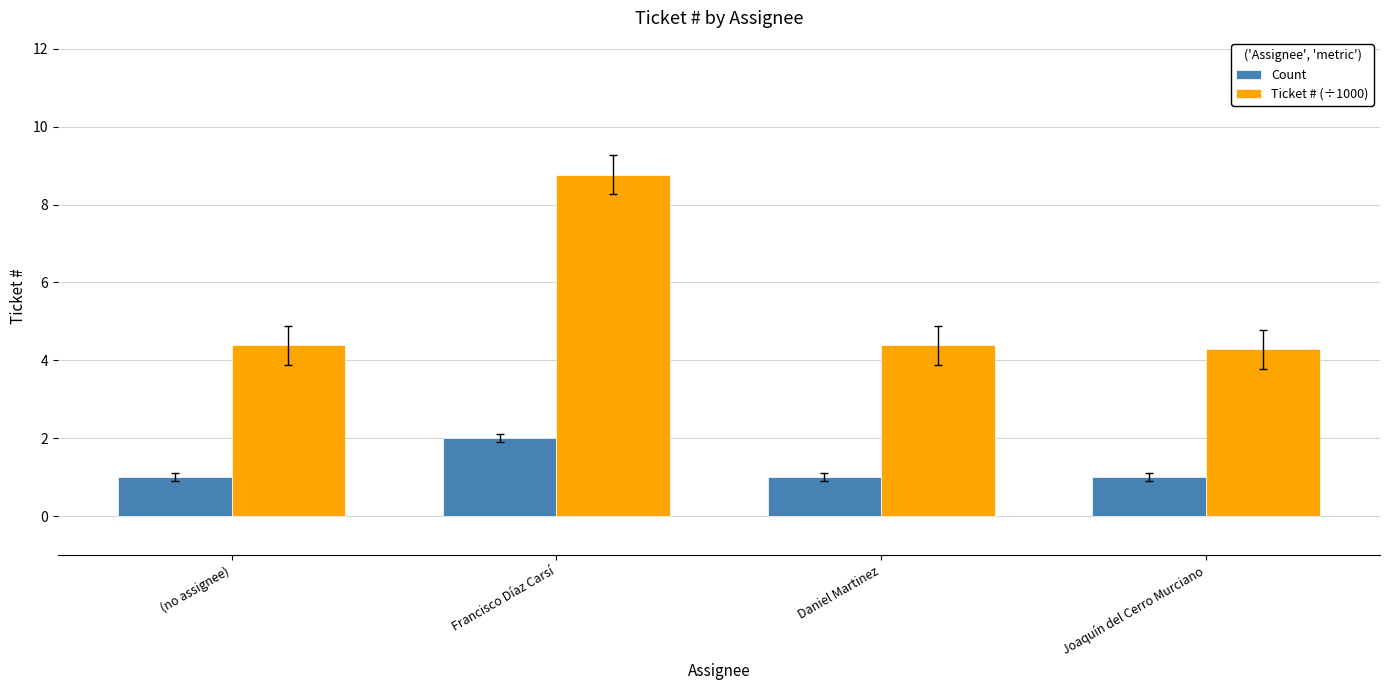

Which series has the widest spread of values?

Ticket # (÷1000)